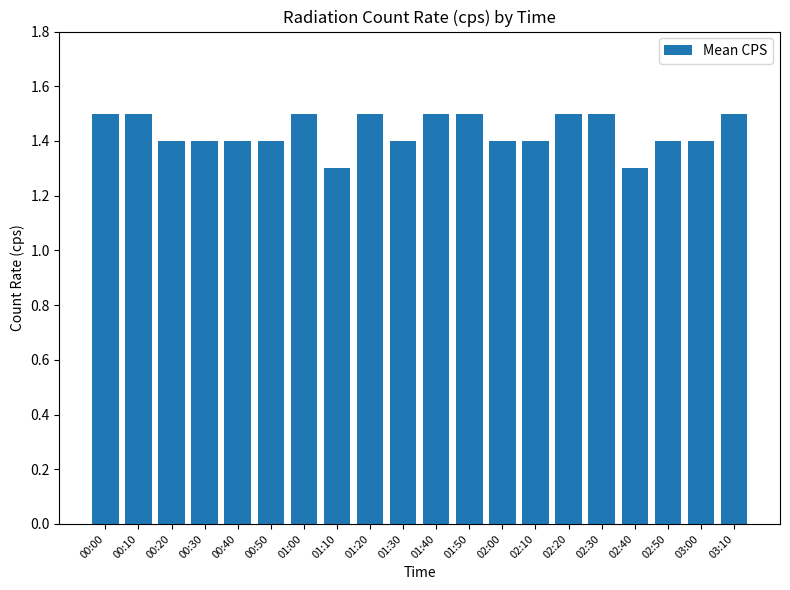

What is the maximum value shown in the chart?

1.5